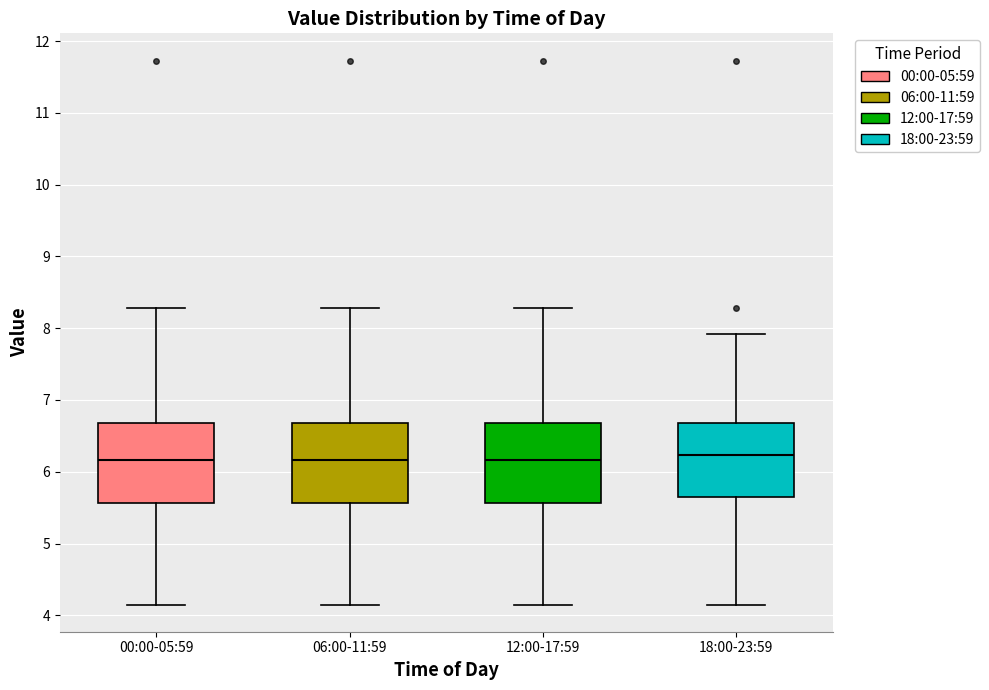

Where is the upper edge of the box for 00:00-05:59 on the y-axis? The values are not printed on the chart, so give them approximately, as read against the axis.

6.7